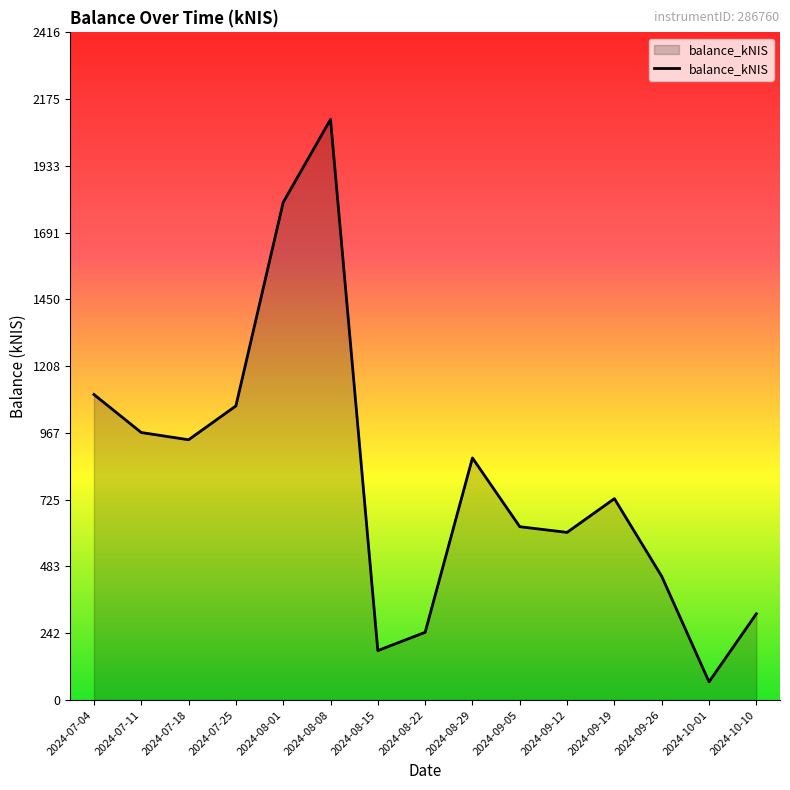

Which category has the highest value across all series?

2024-08-08